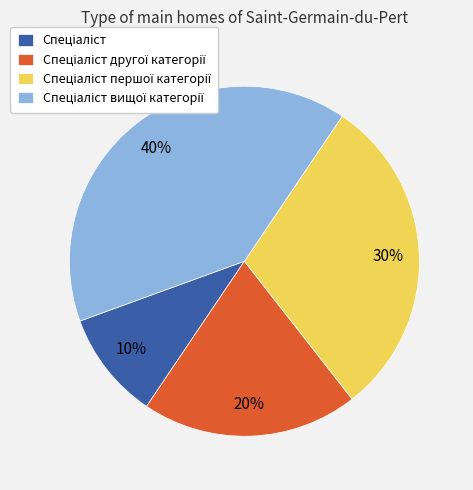

To the nearest percent, what is the difference between the largest and smallest slice percentages?

30%